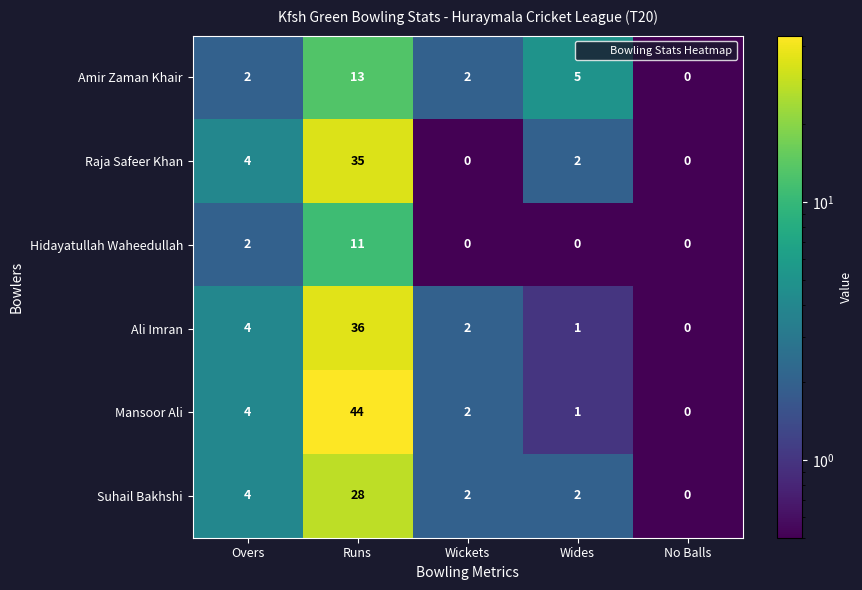

True or false: Suhail Bakhshi has a value of 3 at Wickets.

False